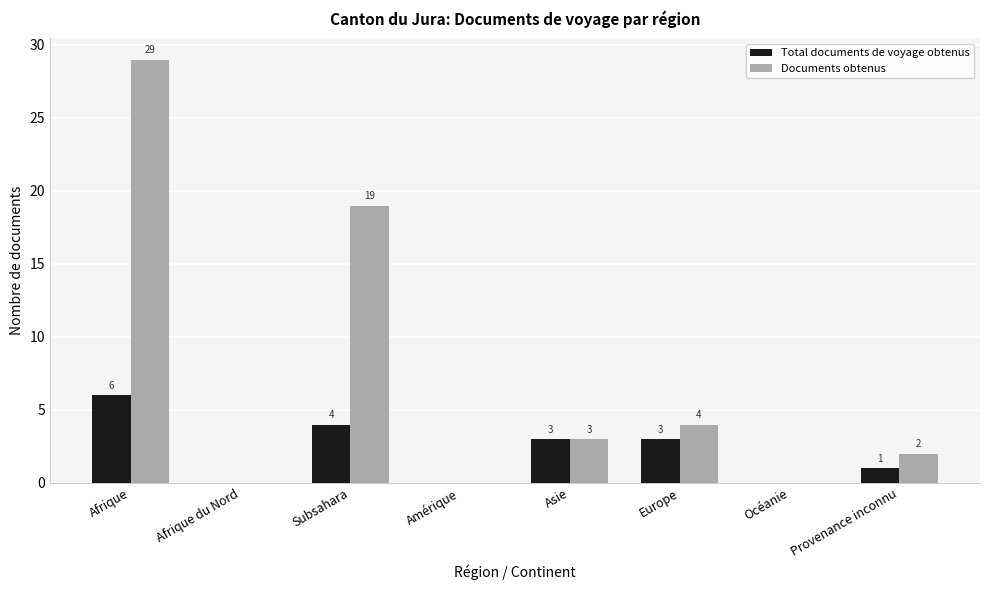

Reading left to right, what are all the values shown in this chart?

Total documents de voyage obtenus: Afrique=6	Afrique du Nord=0	Subsahara=4	Amérique=0	Asie=3	Europe=3	Océanie=0	Provenance inconnu=1
Documents obtenus: Afrique=29	Afrique du Nord=0	Subsahara=19	Amérique=0	Asie=3	Europe=4	Océanie=0	Provenance inconnu=2